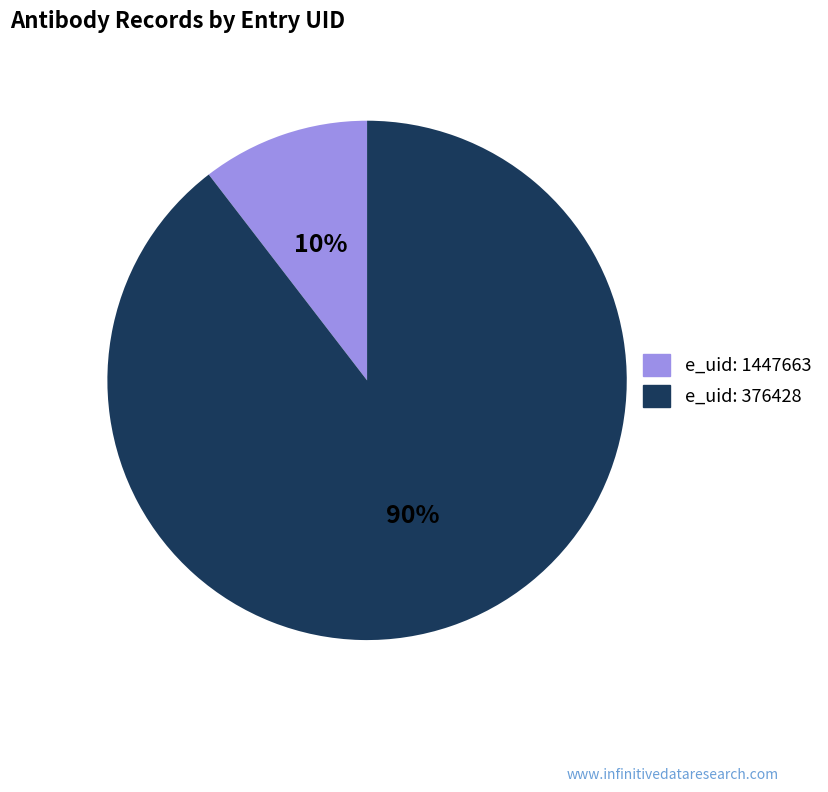

To the nearest percent, what is the average slice percentage?

50%